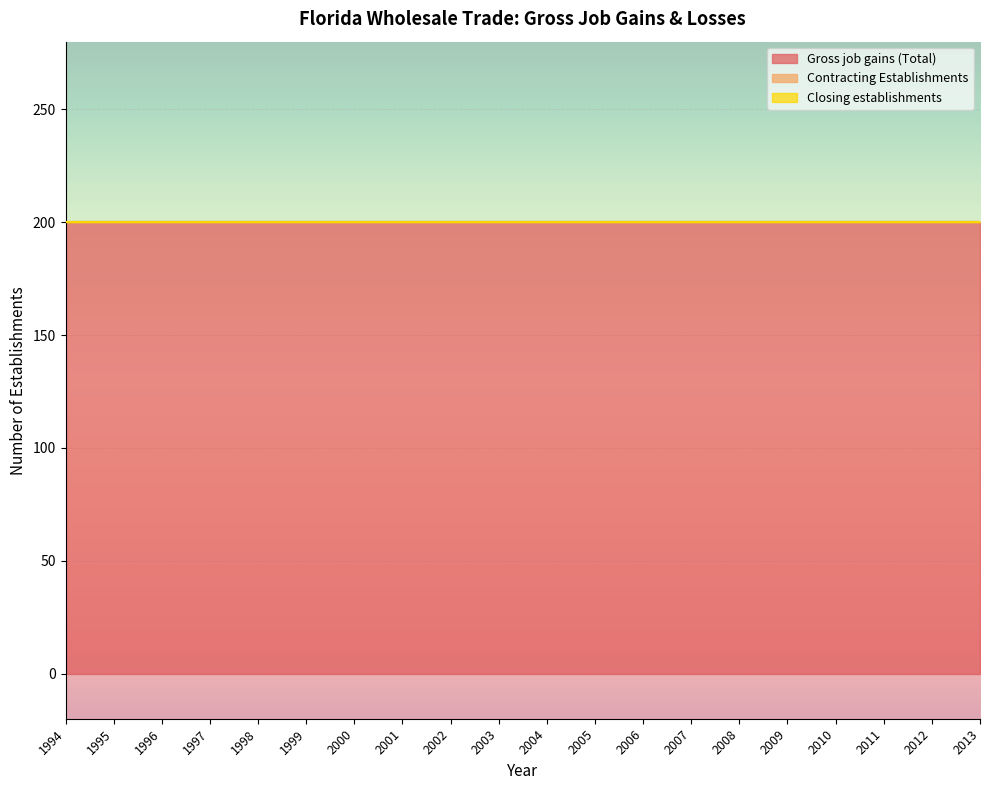

Rank the series at 2013 from lowest to highest value.

Contracting Establishments, Closing establishments, Gross job gains (Total)